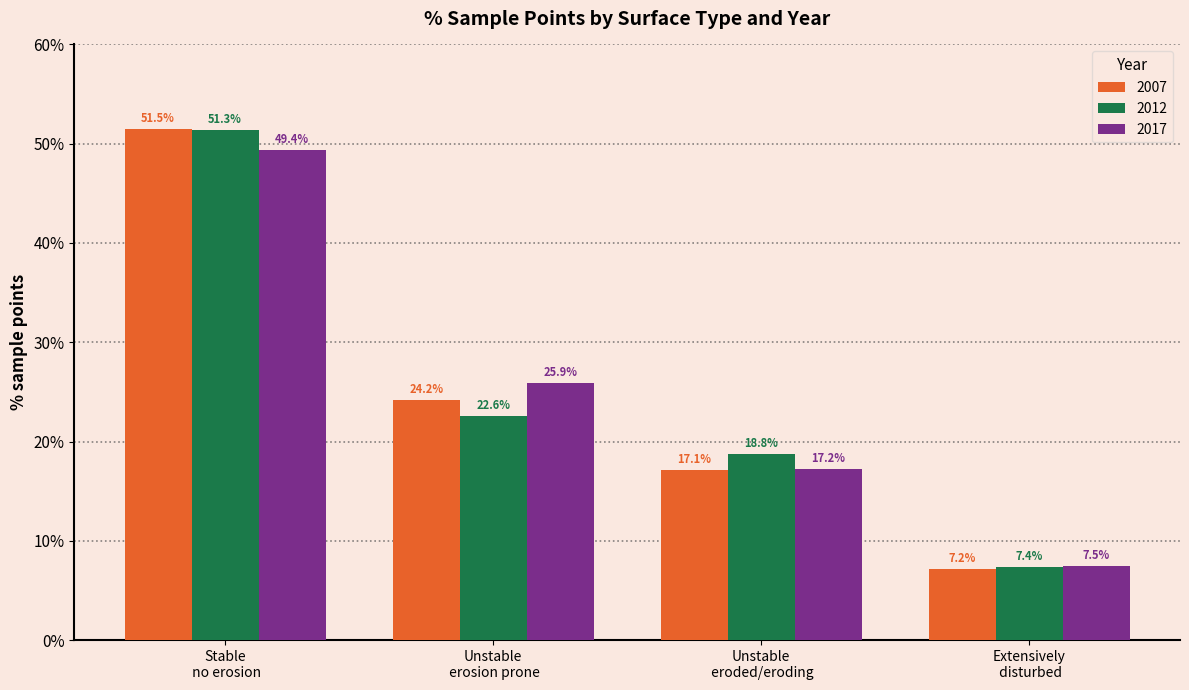

Which series has the widest spread of values?

2007